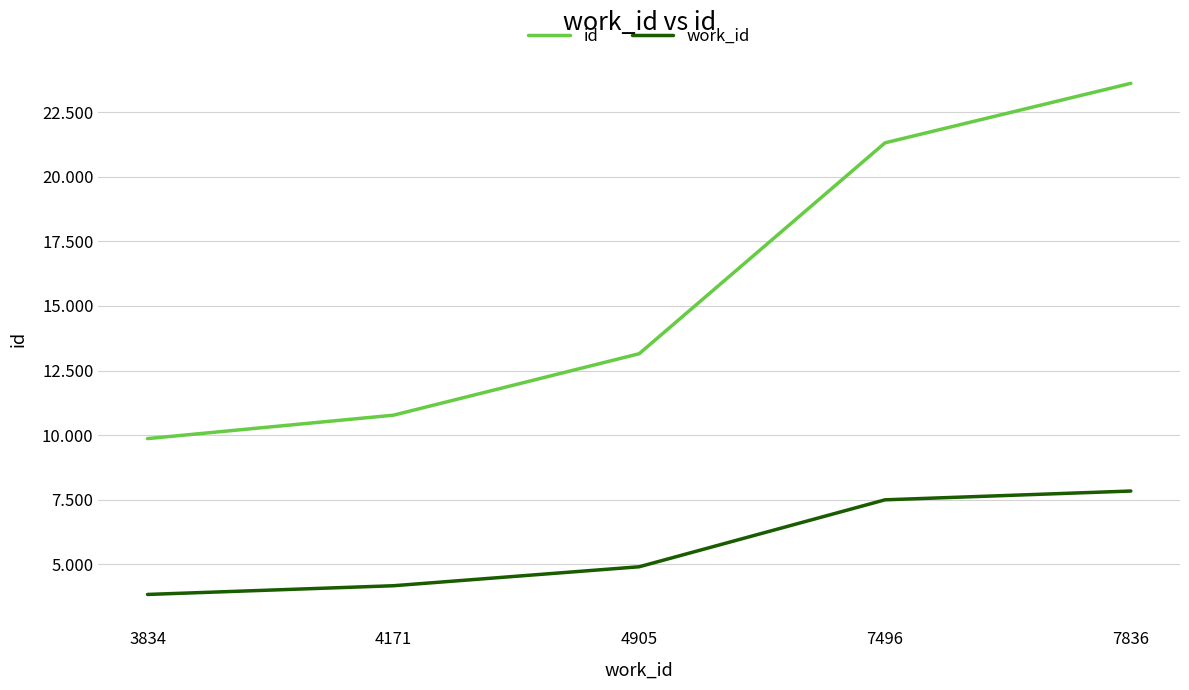

Between 4905 and 3834, which is larger?

4905